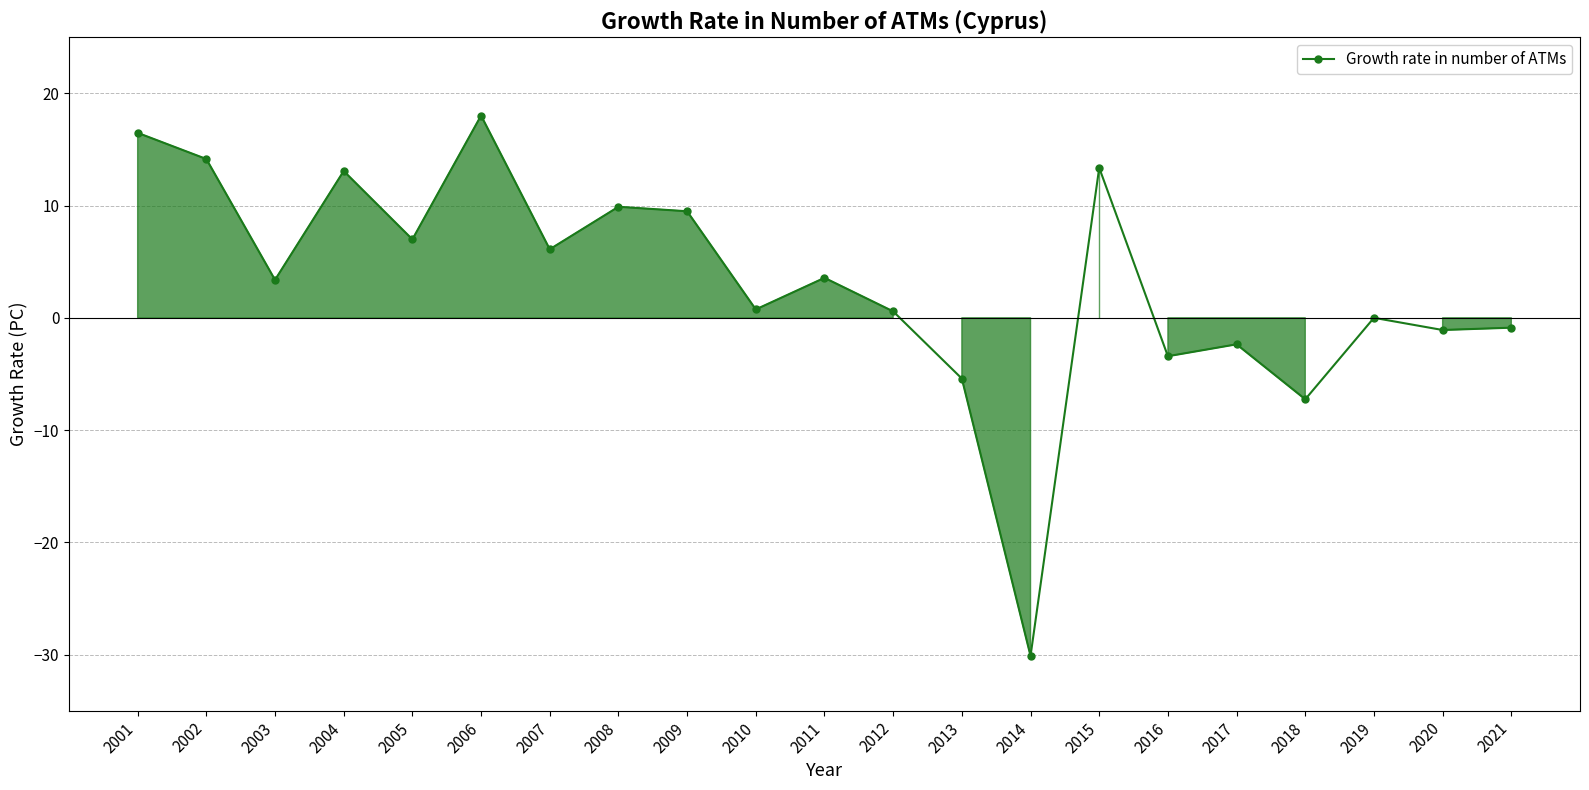

How many lines are shown in the chart?

1